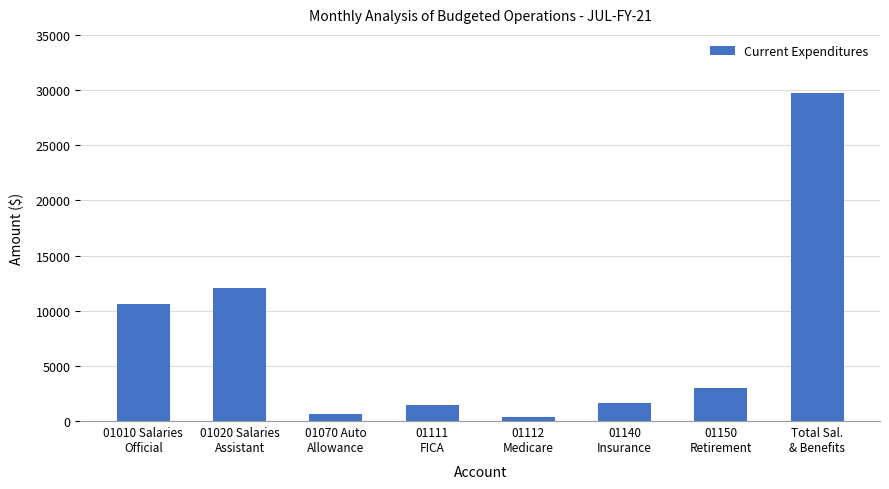

What is the maximum value shown in the chart?

29740.0